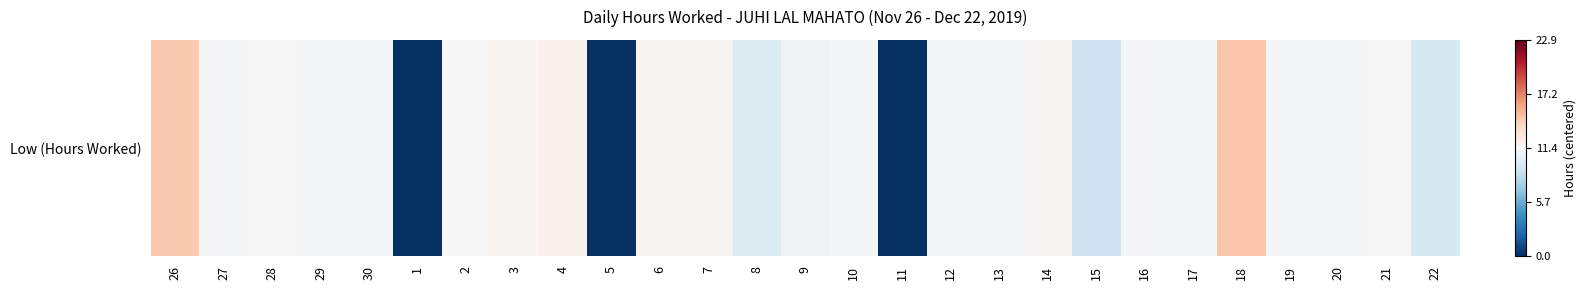

At which label is the value closest to -4?

15